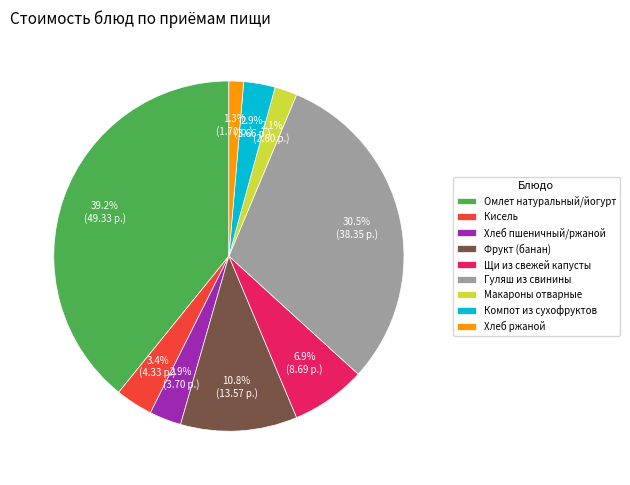

Which has a higher value, Фрукт (банан) or Омлет натуральный/йогурт?

Омлет натуральный/йогурт